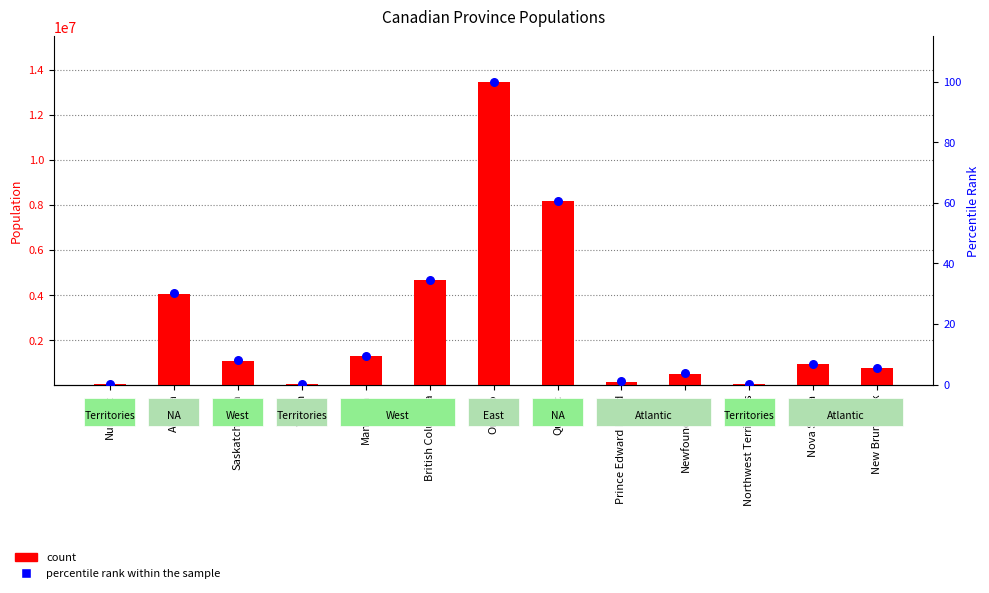

Which series has the largest total across all categories?

count